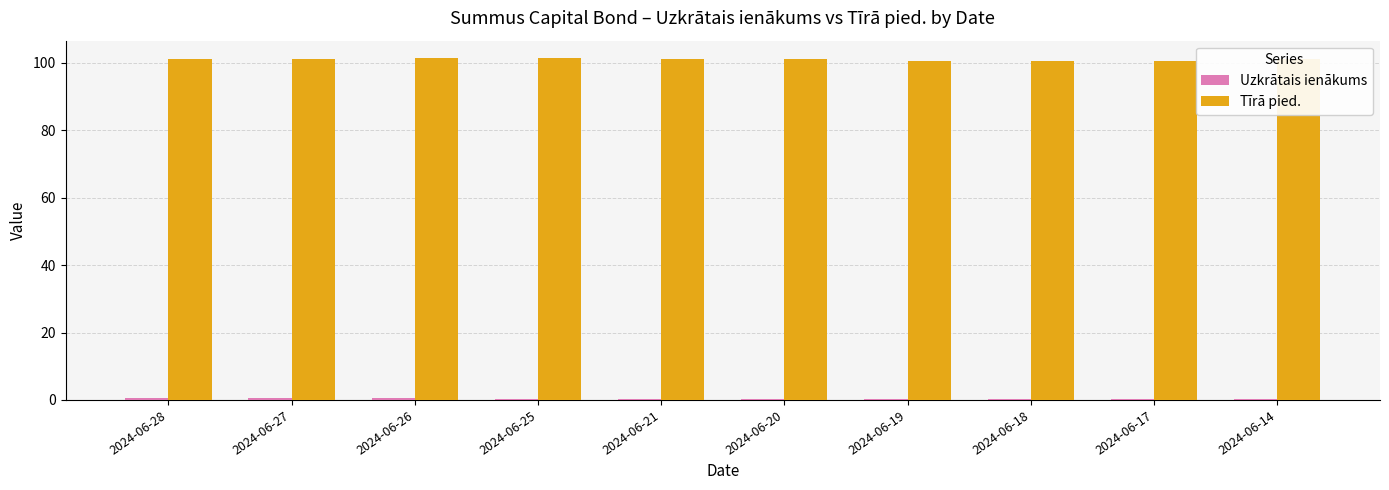

What is the maximum value shown in the chart?

101.5